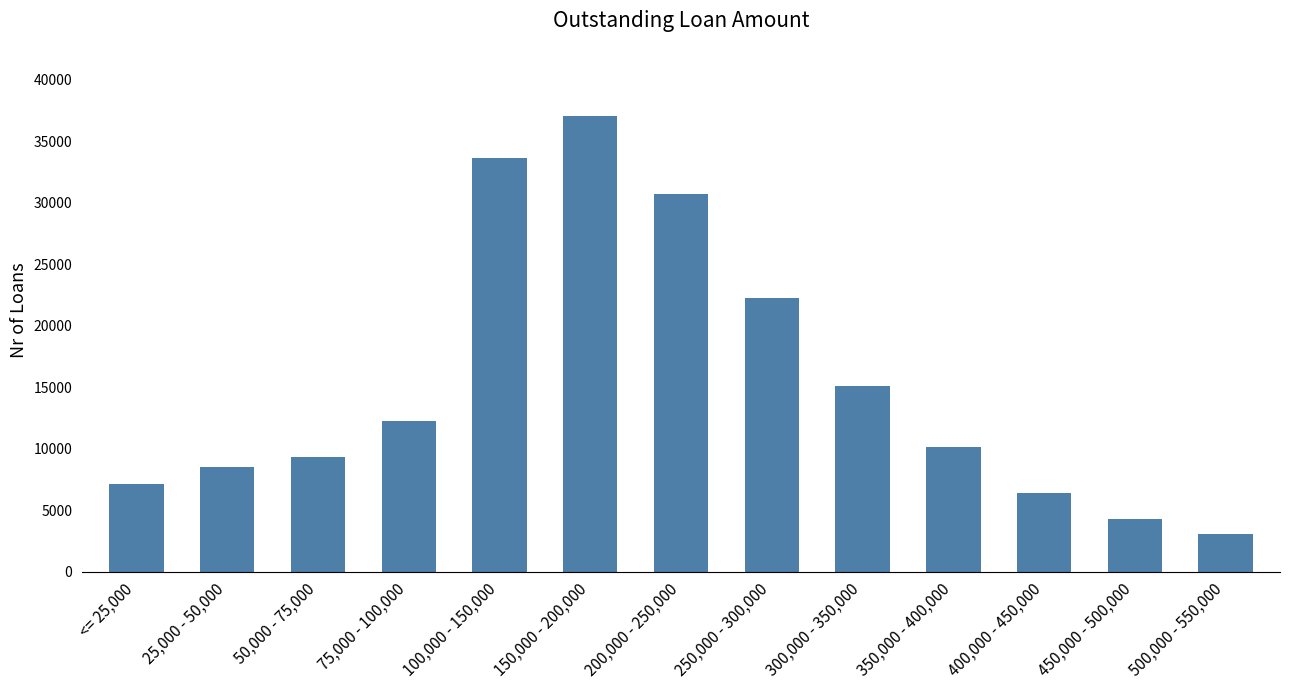

Rank the categories by value from highest to lowest.

150,000 - 200,000, 100,000 - 150,000, 200,000 - 250,000, 250,000 - 300,000, 300,000 - 350,000, 75,000 - 100,000, 350,000 - 400,000, 50,000 - 75,000, 25,000 - 50,000, <= 25,000, 400,000 - 450,000, 450,000 - 500,000, 500,000 - 550,000